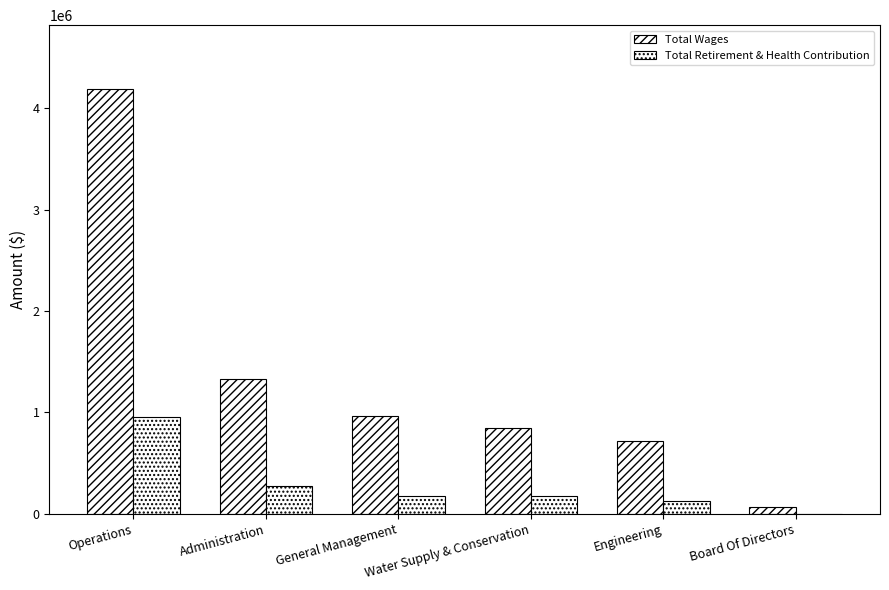

At which label does Total Retirement & Health Contribution first exceed 177685?

Operations